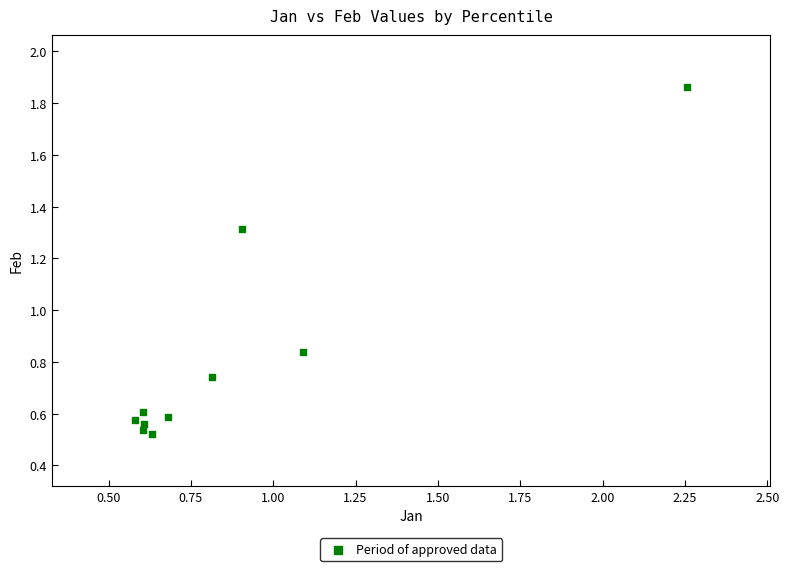

What is the average X value?

0.9